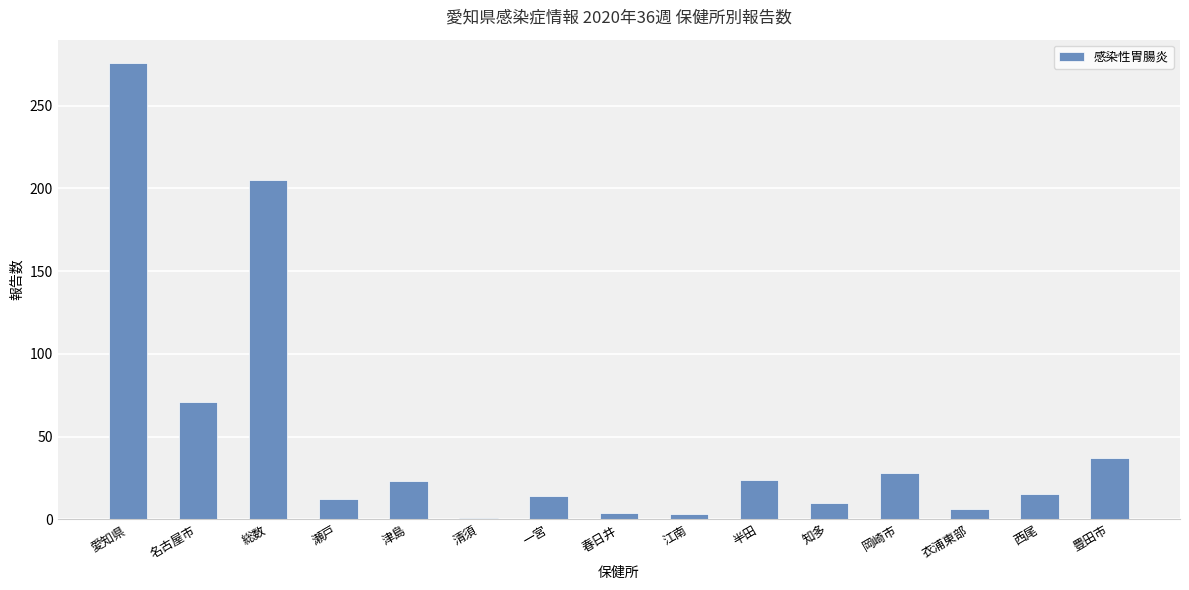

What is the label of the 1st bar from the left?

愛知県